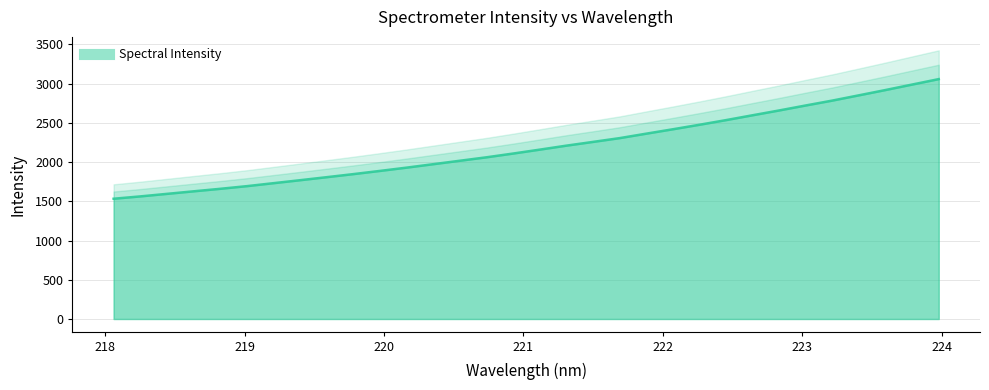

List the labels in order of value, largest first.

223.9802, 223.7895, 223.5987, 223.408, 223.2172, 223.0264, 222.8355, 222.6447, 222.4538, 222.263, 222.0721, 221.8812, 221.6902, 221.4993, 221.3083, 221.1174, 220.9264, 220.7354, 220.5444, 220.3533, 220.1623, 219.9712, 219.7801, 219.589, 219.3979, 219.2067, 219.0156, 218.8244, 218.6332, 218.442, 218.2508, 218.0596